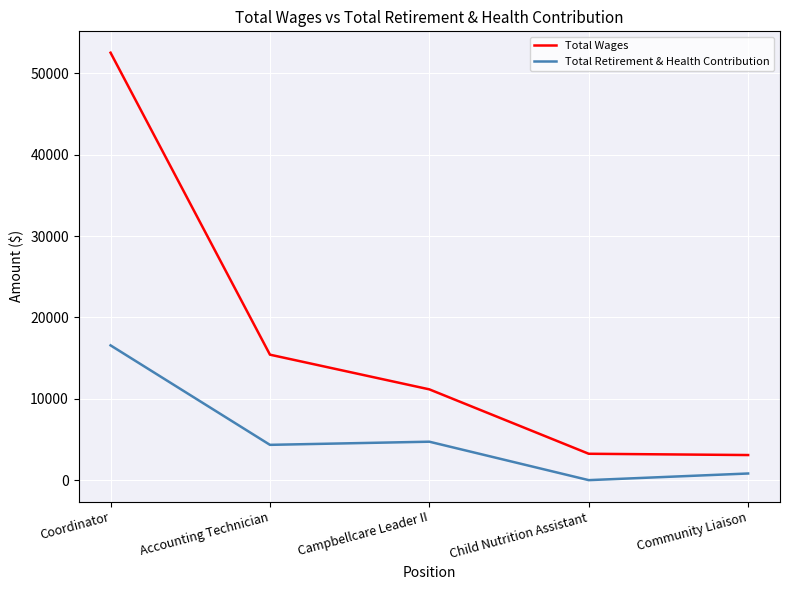

True or false: Total Retirement & Health Contribution and Total Wages cross at least once.

False